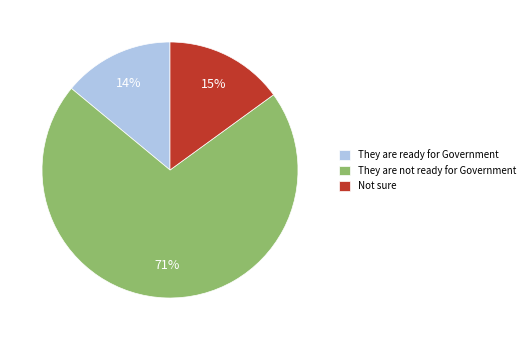

Which category has the biggest portion of the pie?

They are not ready for Government